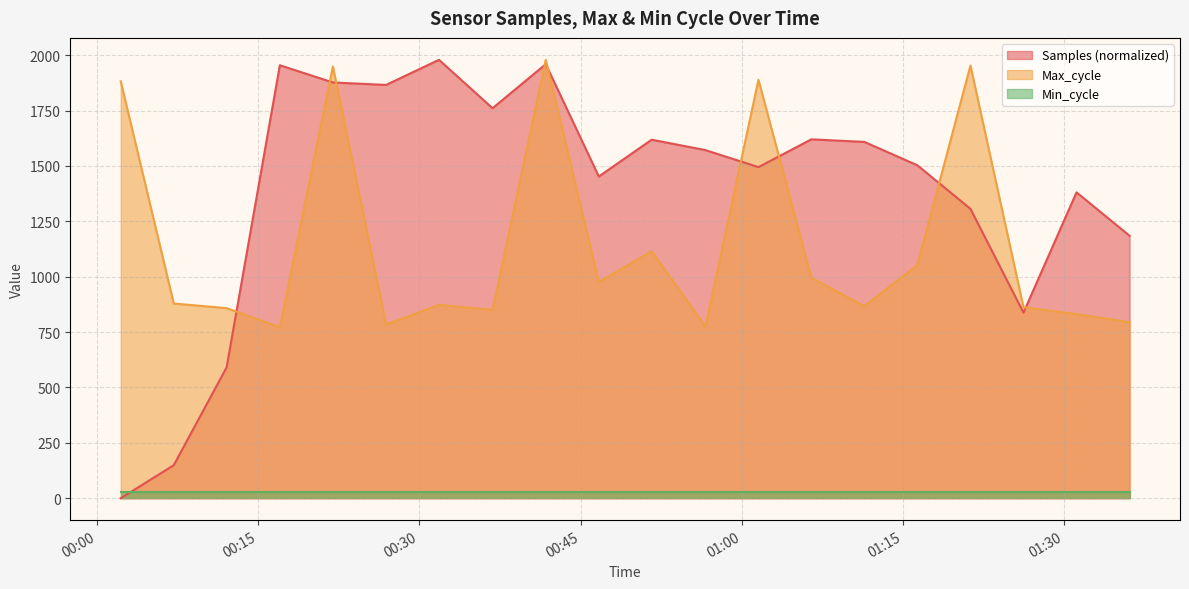

List the series in order of their overall mean, lowest first.

Min_cycle, Max_cycle, Samples (normalized)